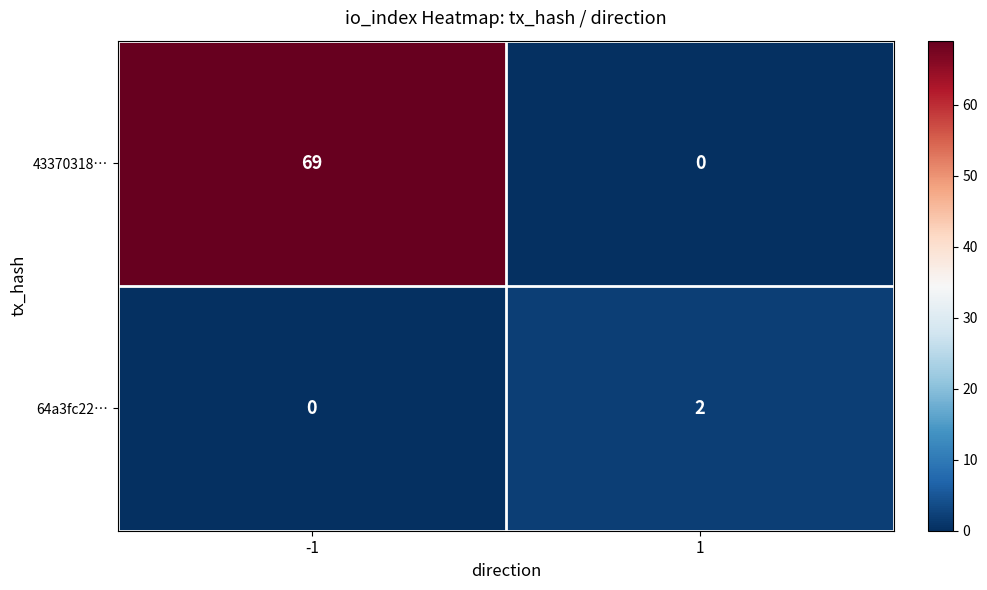

What is the sum of the 43370318… values at -1 and 1?

69